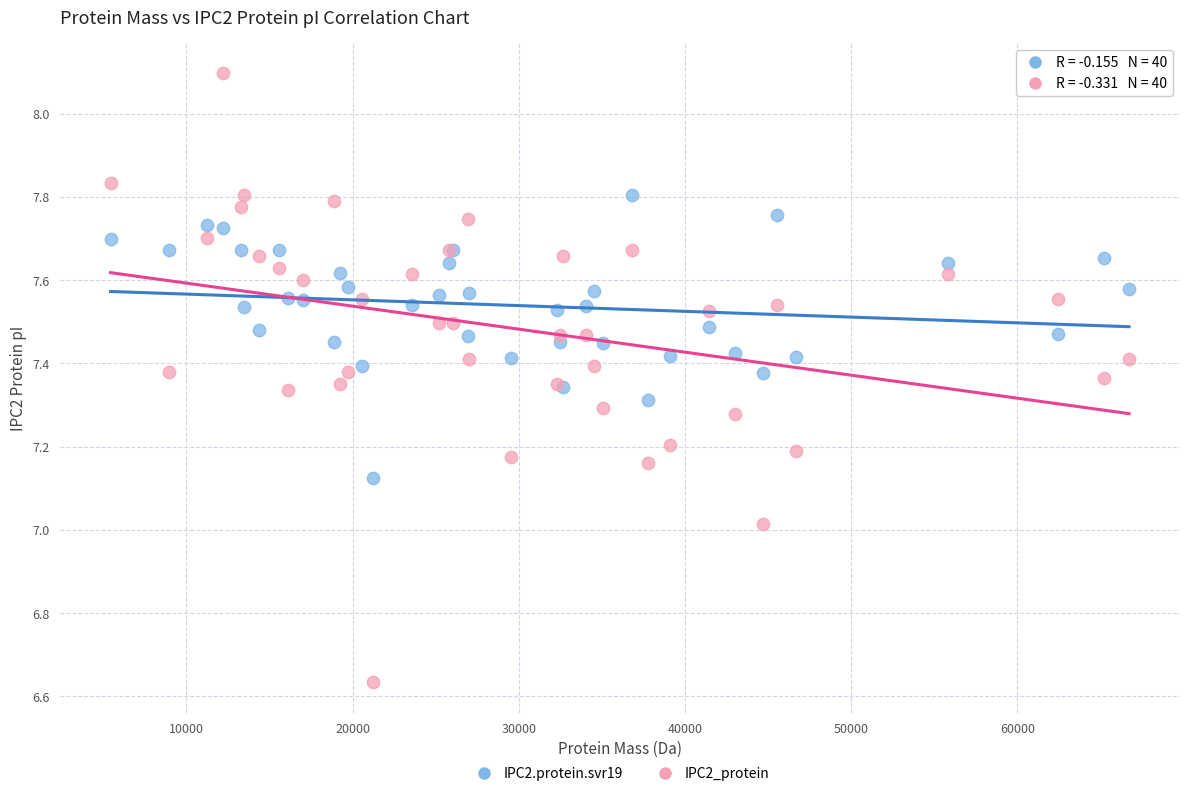

Which series has the widest spread of Y values?

IPC2_protein